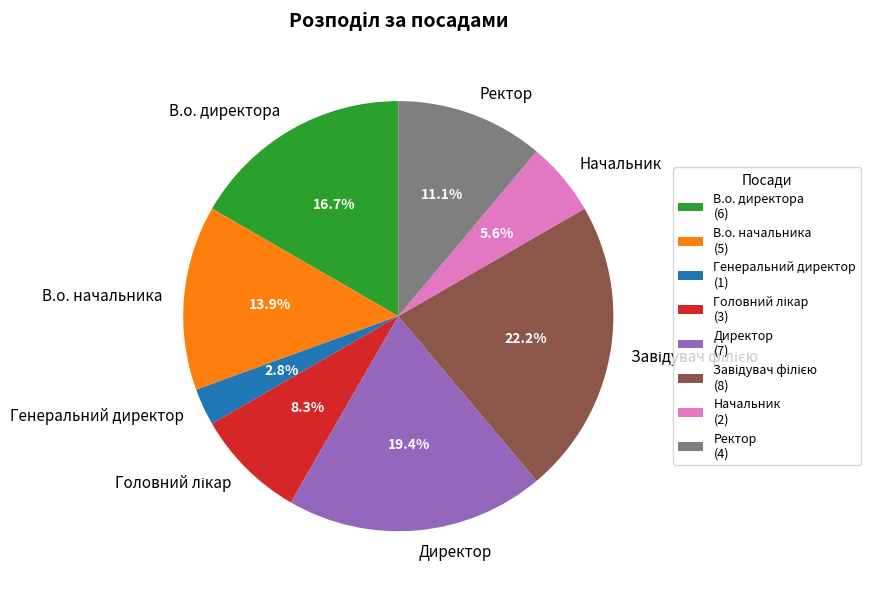

What portion of the pie excludes В.о. начальника?

86.1%